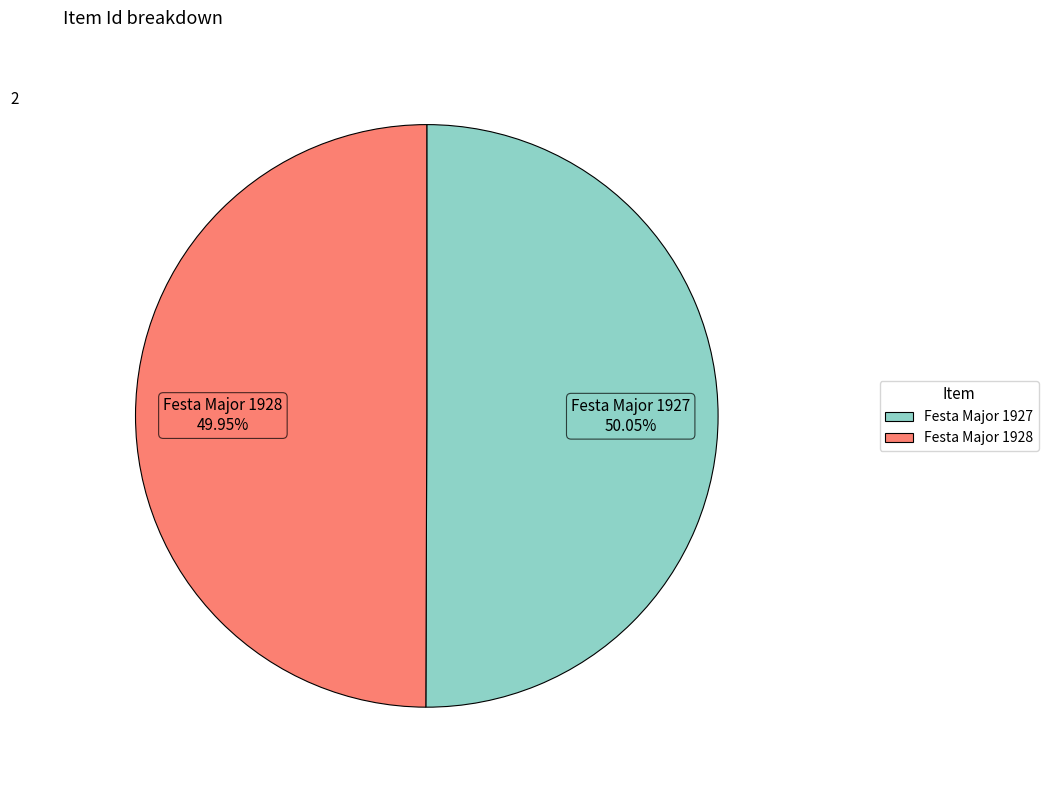

Is there any slice that represents more than half of the pie?

Yes